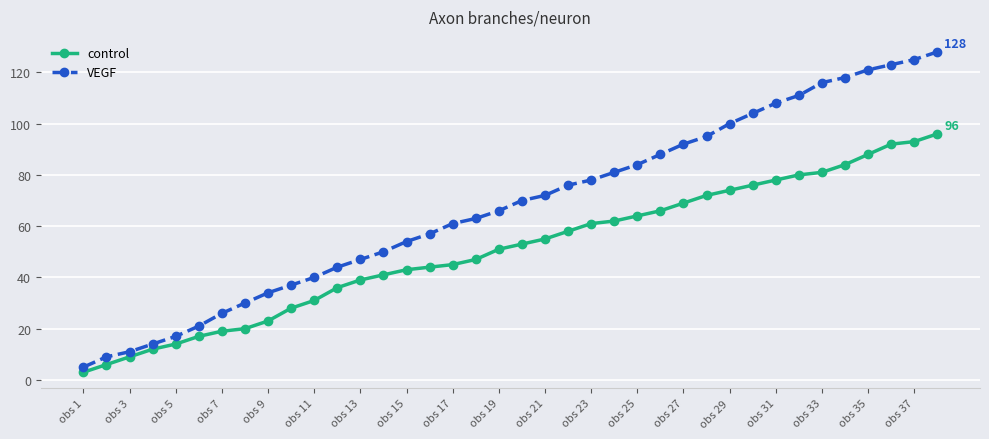

What is the minimum value for control?

3